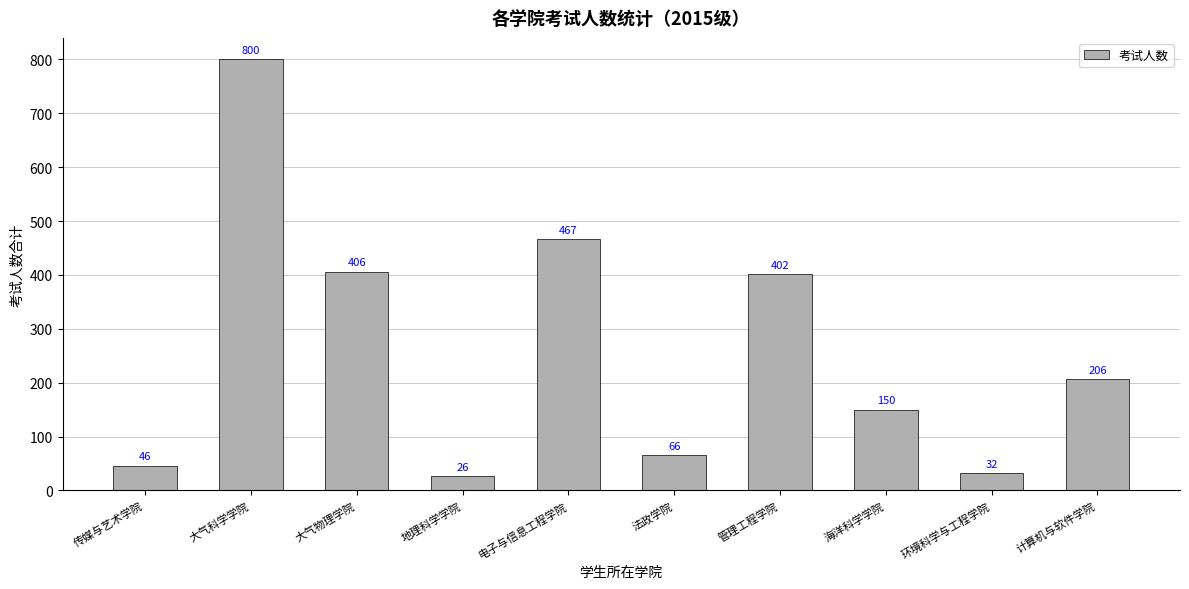

List the labels in order of value, largest first.

大气科学学院, 电子与信息工程学院, 大气物理学院, 管理工程学院, 计算机与软件学院, 海洋科学学院, 法政学院, 传媒与艺术学院, 环境科学与工程学院, 地理科学学院